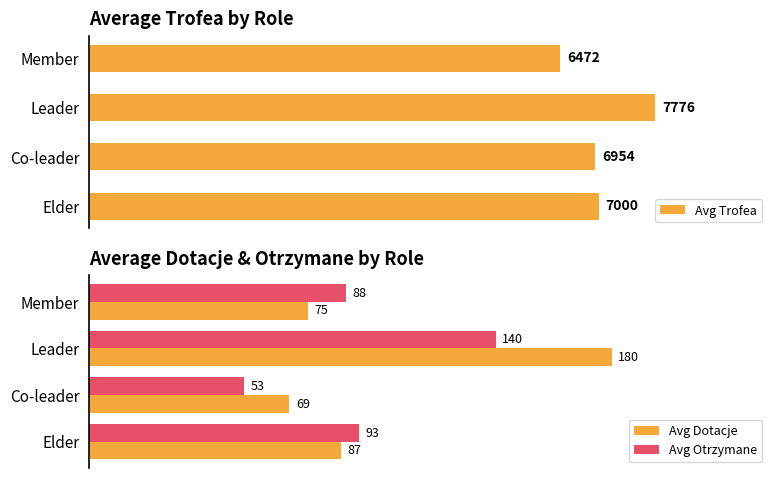

Rank the series at 0 from lowest to highest value.

Avg Dotacje, Avg Otrzymane